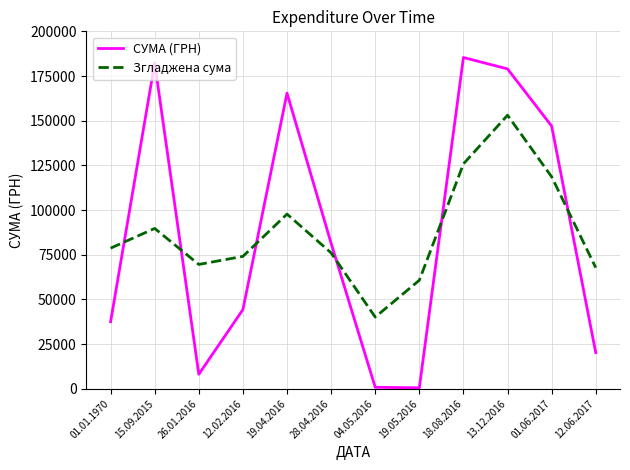

After their last crossing, which series has the higher values: СУМА (ГРН) or Згладжена сума?

Згладжена сума